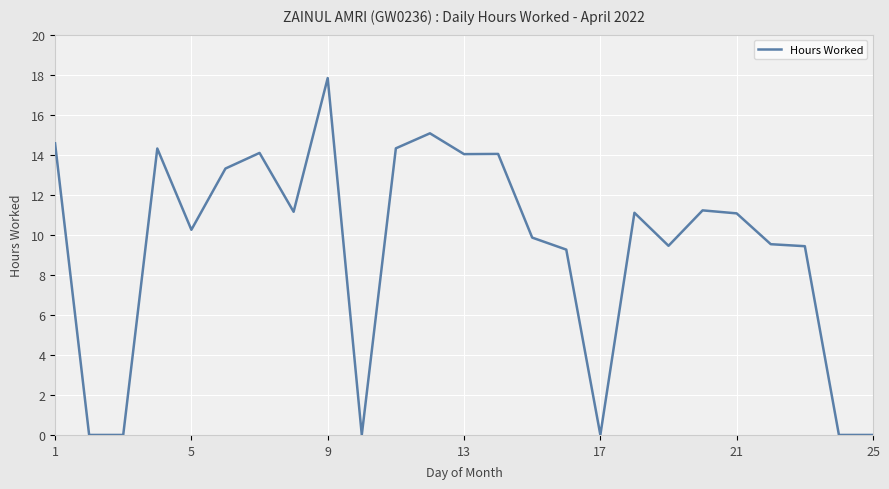

What is the difference between the maximum and minimum values?

17.8